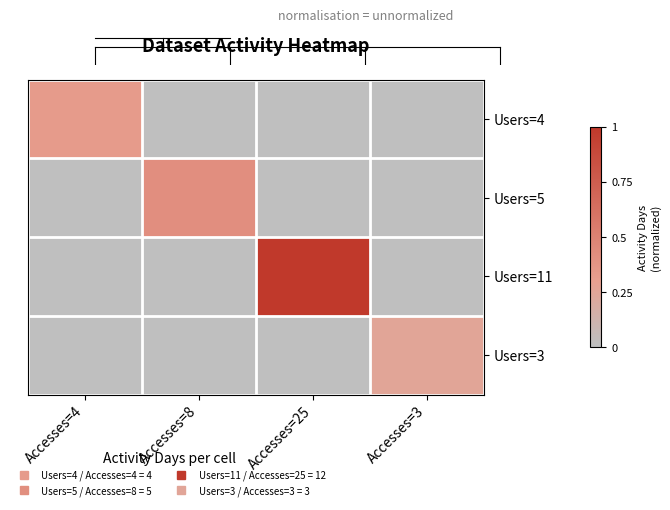

Which has a higher value, Accesses=25 or Accesses=8?

Accesses=25